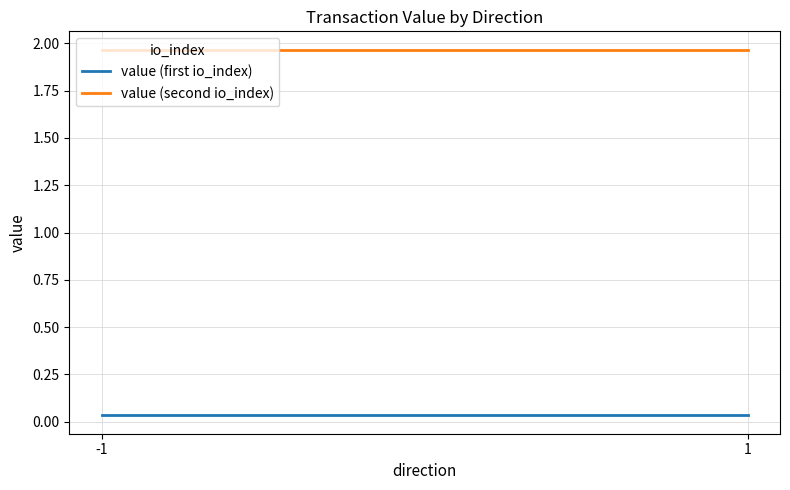

Which has a higher value, 1 or -1?

1